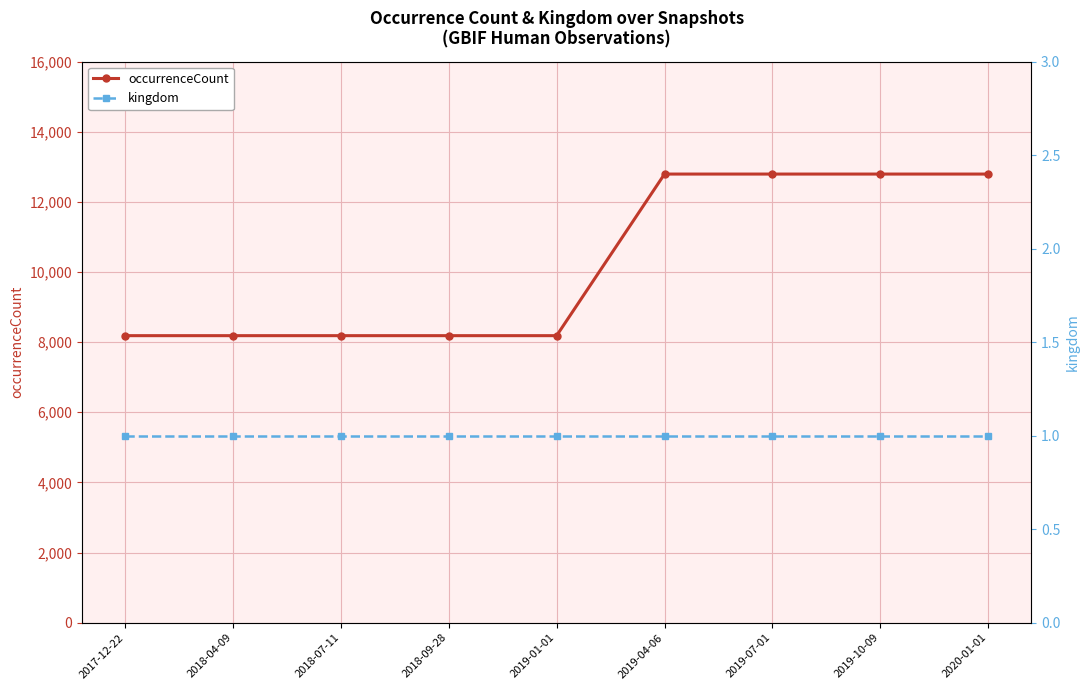

Is the value of kingdom at 2018-04-09 greater than the value of occurrenceCount at 2018-09-28?

No